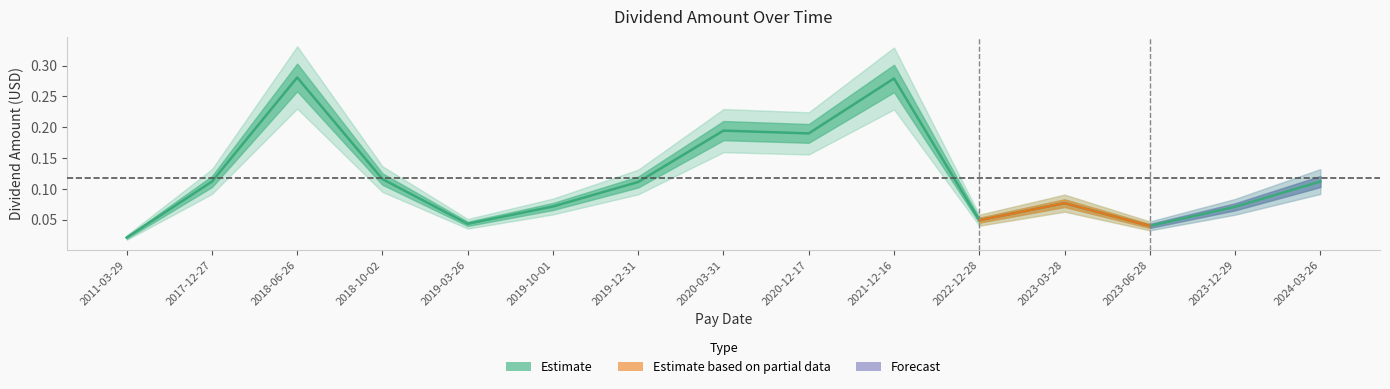

List the labels in order of value, largest first.

2018-06-26, 2021-12-16, 2020-03-31, 2020-12-17, 2018-10-02, 2024-03-26, 2017-12-27, 2019-12-31, 2023-03-28, 2019-10-01, 2023-12-29, 2022-12-28, 2019-03-26, 2023-06-28, 2011-03-29